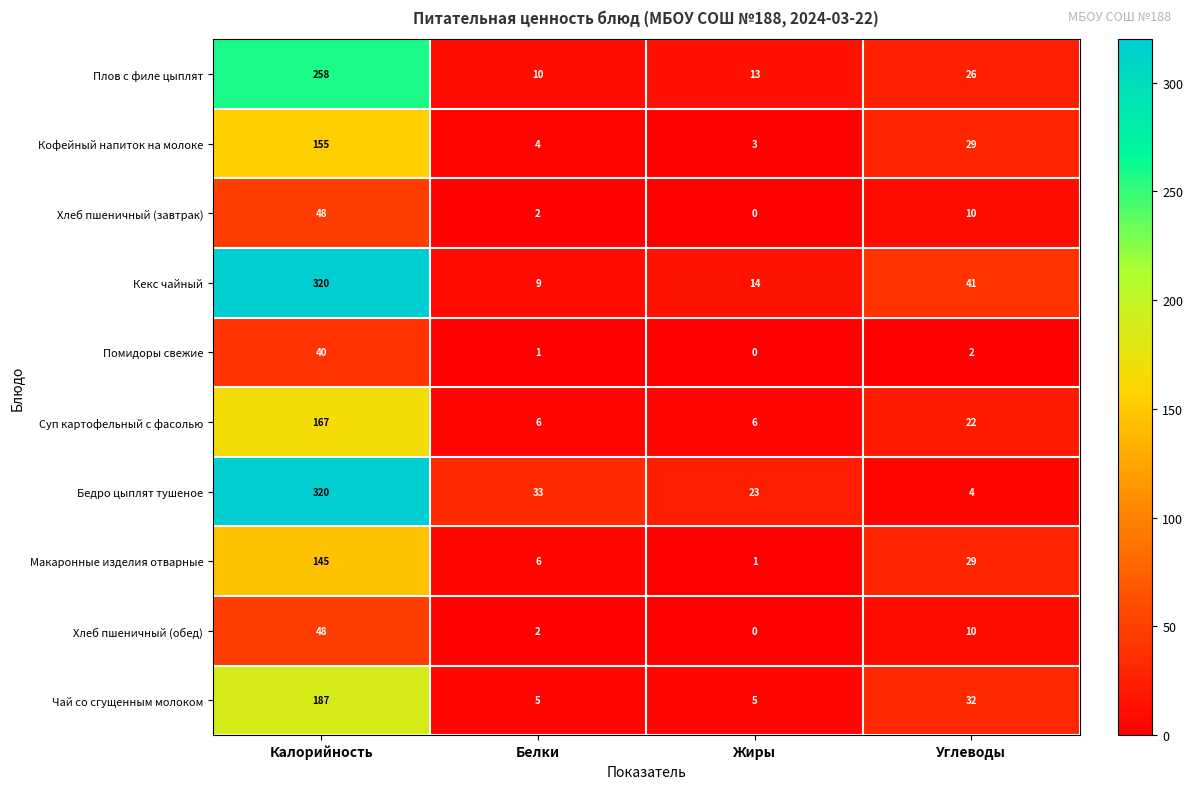

Where is Чай со сгущенным молоком nearest to the value 96?

Углеводы